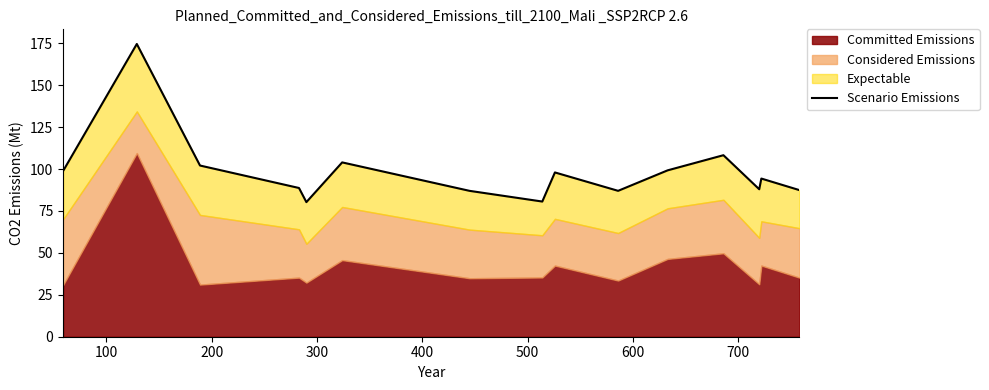

Reading left to right, what are all the values shown in this chart?

98.8	174.6	102.1	88.7	80.3	104.0	87.0	80.6	98.0	87.0	99.2	108.3	88.0	94.3	87.5